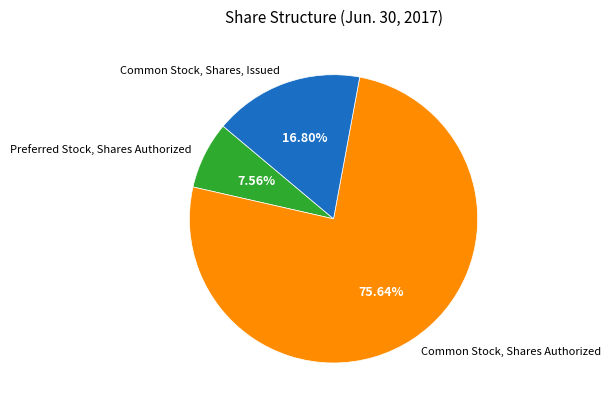

What percentage is the Preferred Stock, Shares Authorized slice, to the nearest percent?

8%